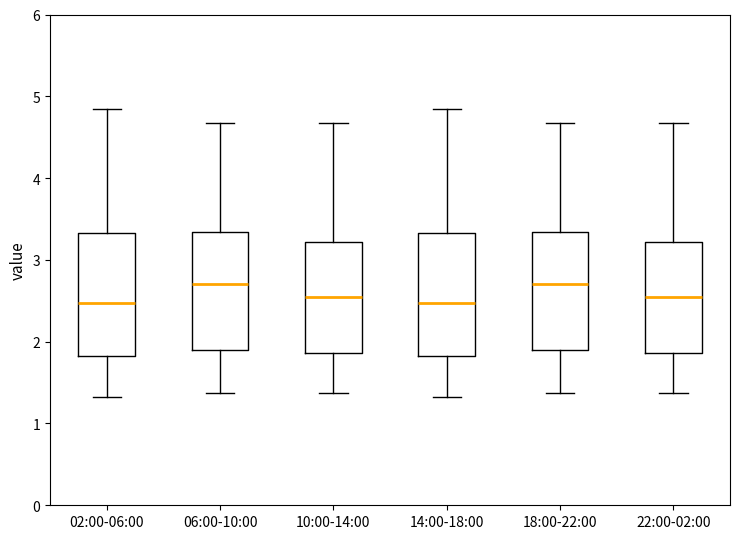

Reading left to right, transcribe this box plot: for each box, give where its median line is, the range the box spans, and where its two whiskers end, as read against the y-axis. The values are not printed on the chart, so give them approximately, as read against the axis.

02:00-06:00: median 2.5, box 1.8 to 3.3, whiskers 1.3 to 4.9
06:00-10:00: median 2.7, box 1.9 to 3.3, whiskers 1.4 to 4.7
10:00-14:00: median 2.5, box 1.9 to 3.2, whiskers 1.4 to 4.7
14:00-18:00: median 2.5, box 1.8 to 3.3, whiskers 1.3 to 4.9
18:00-22:00: median 2.7, box 1.9 to 3.3, whiskers 1.4 to 4.7
22:00-02:00: median 2.5, box 1.9 to 3.2, whiskers 1.4 to 4.7